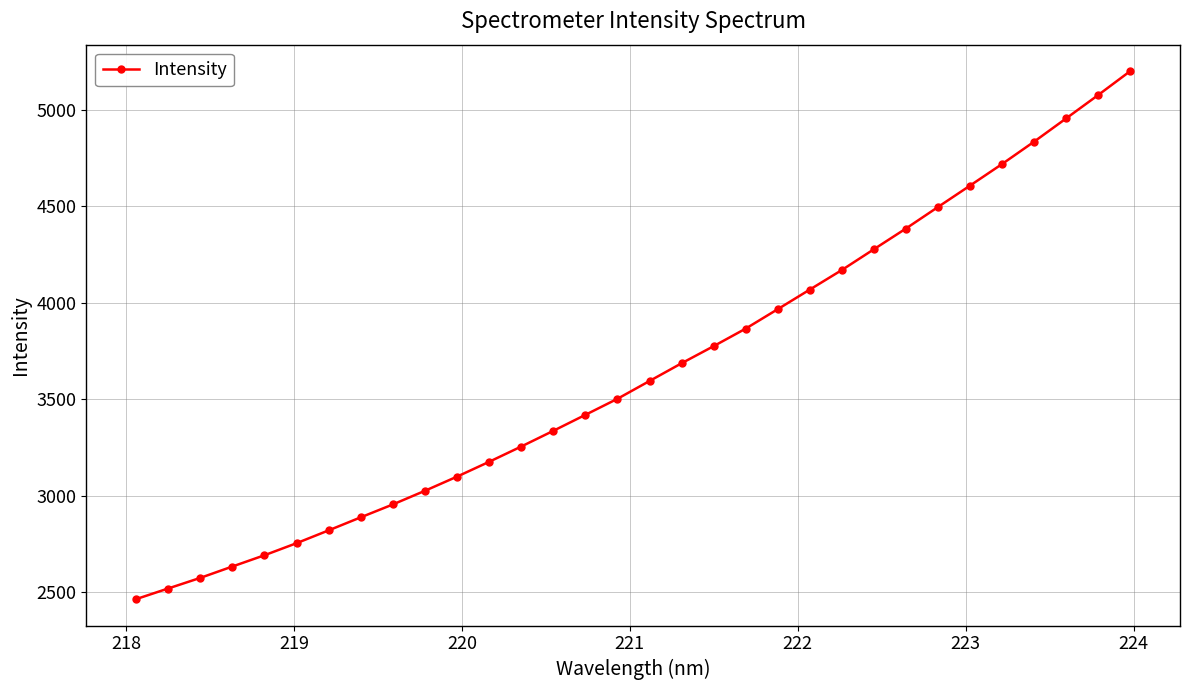

What is the maximum value shown in the chart?

5200.7